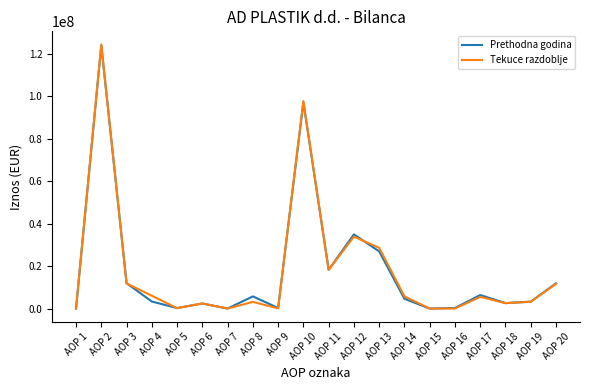

What is the highest value of the Tekuce razdoblje series?

124450570